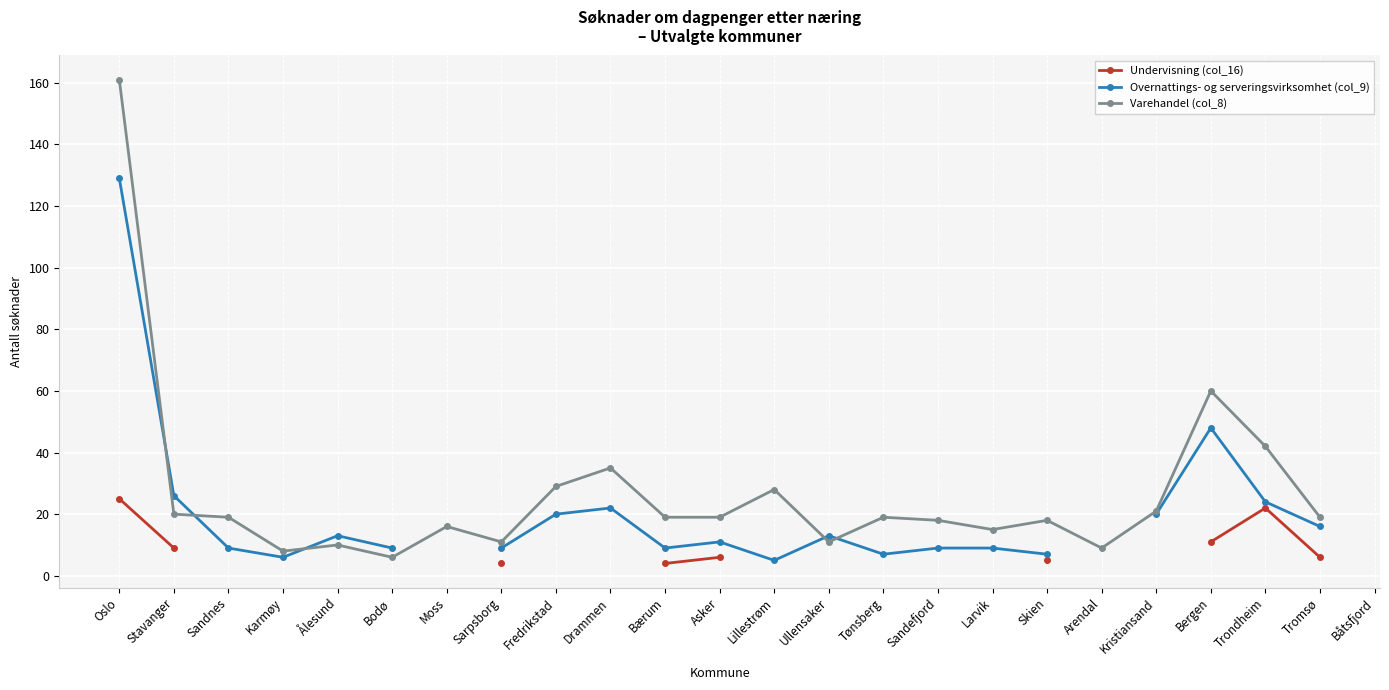

True or false: Undervisning (col_16) has more than 2 interior local peaks.

False